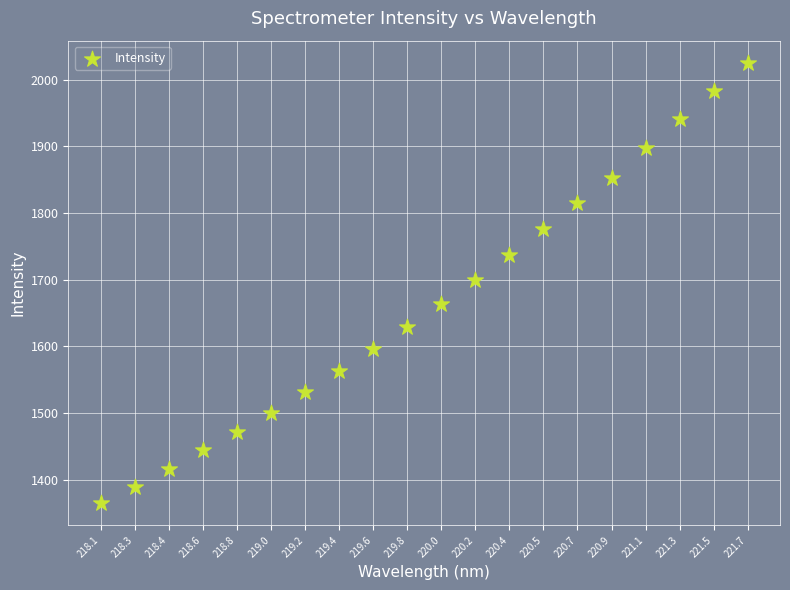

What is the range of Y values (max minus min)?

660.8